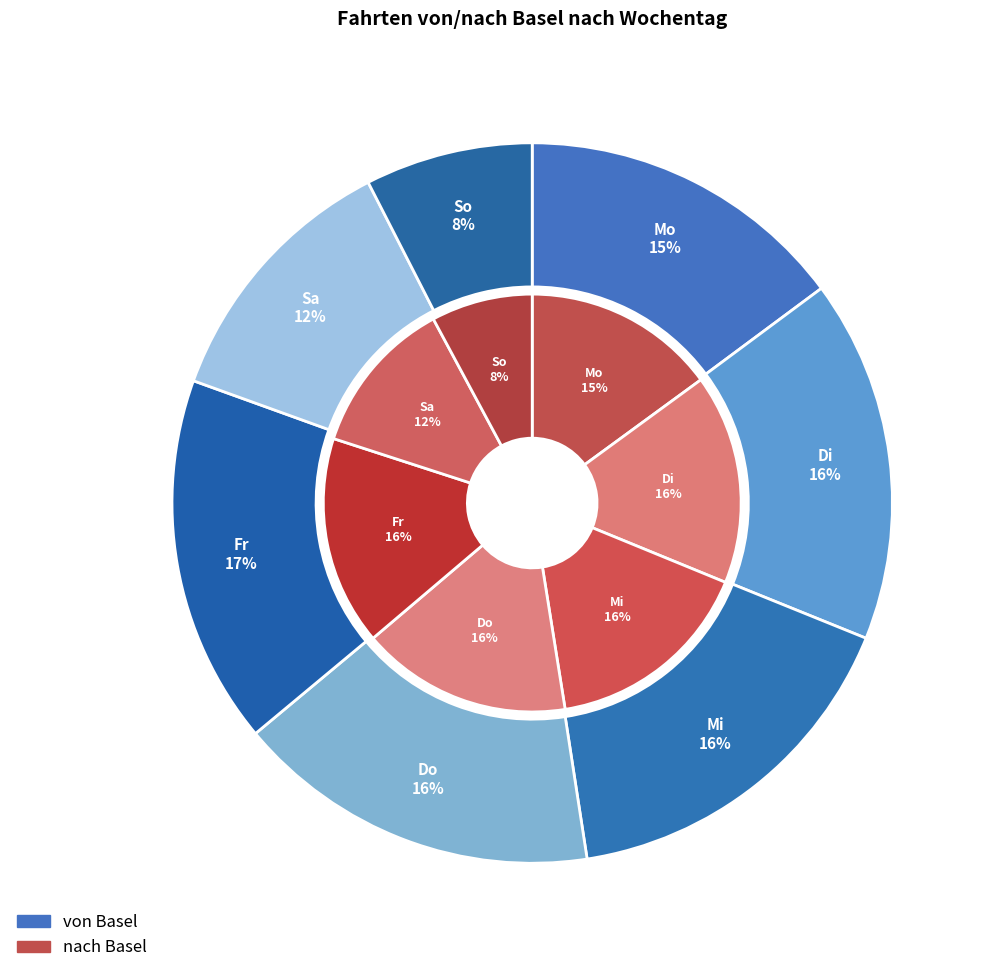

Rank the series by their average value, from lowest to highest.

nach Basel, von Basel